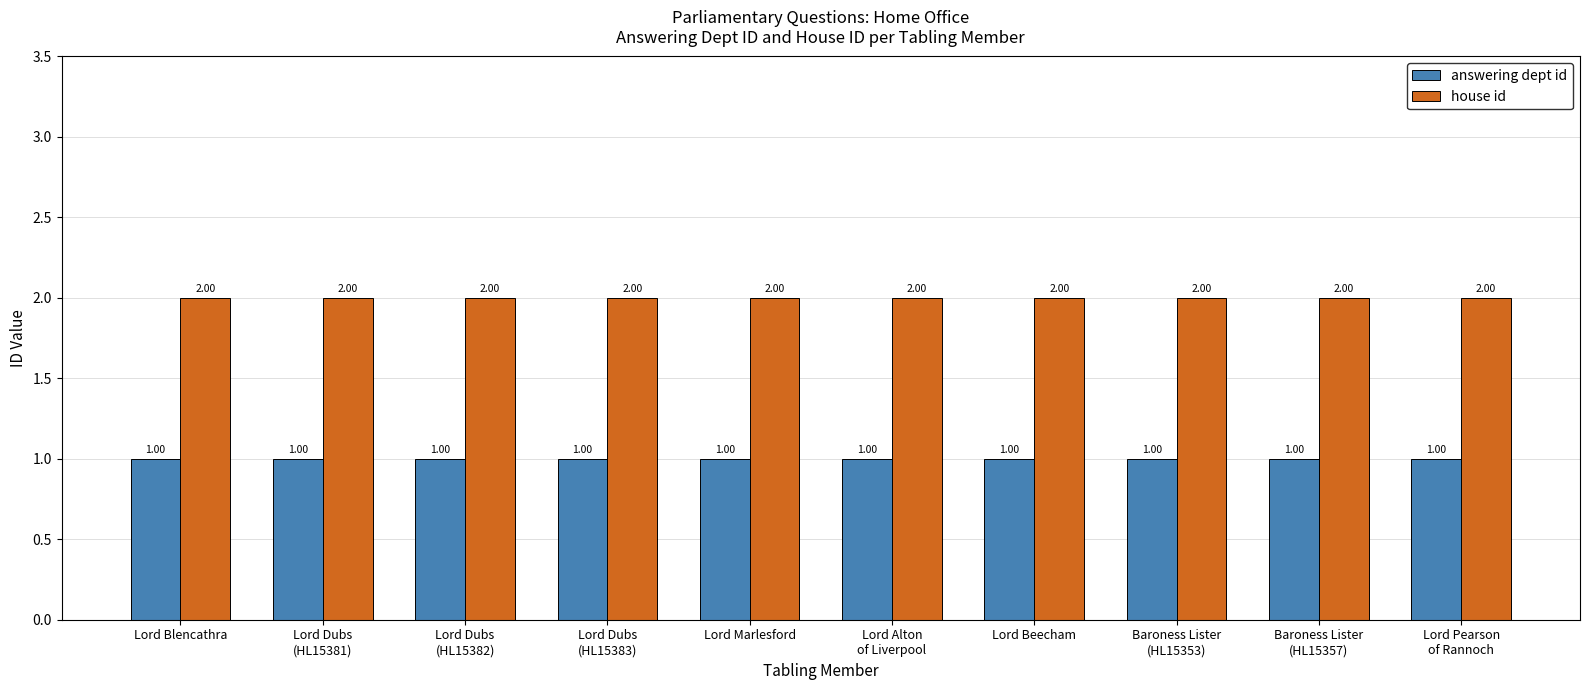

At how many categories does at least one series exceed 1?

10